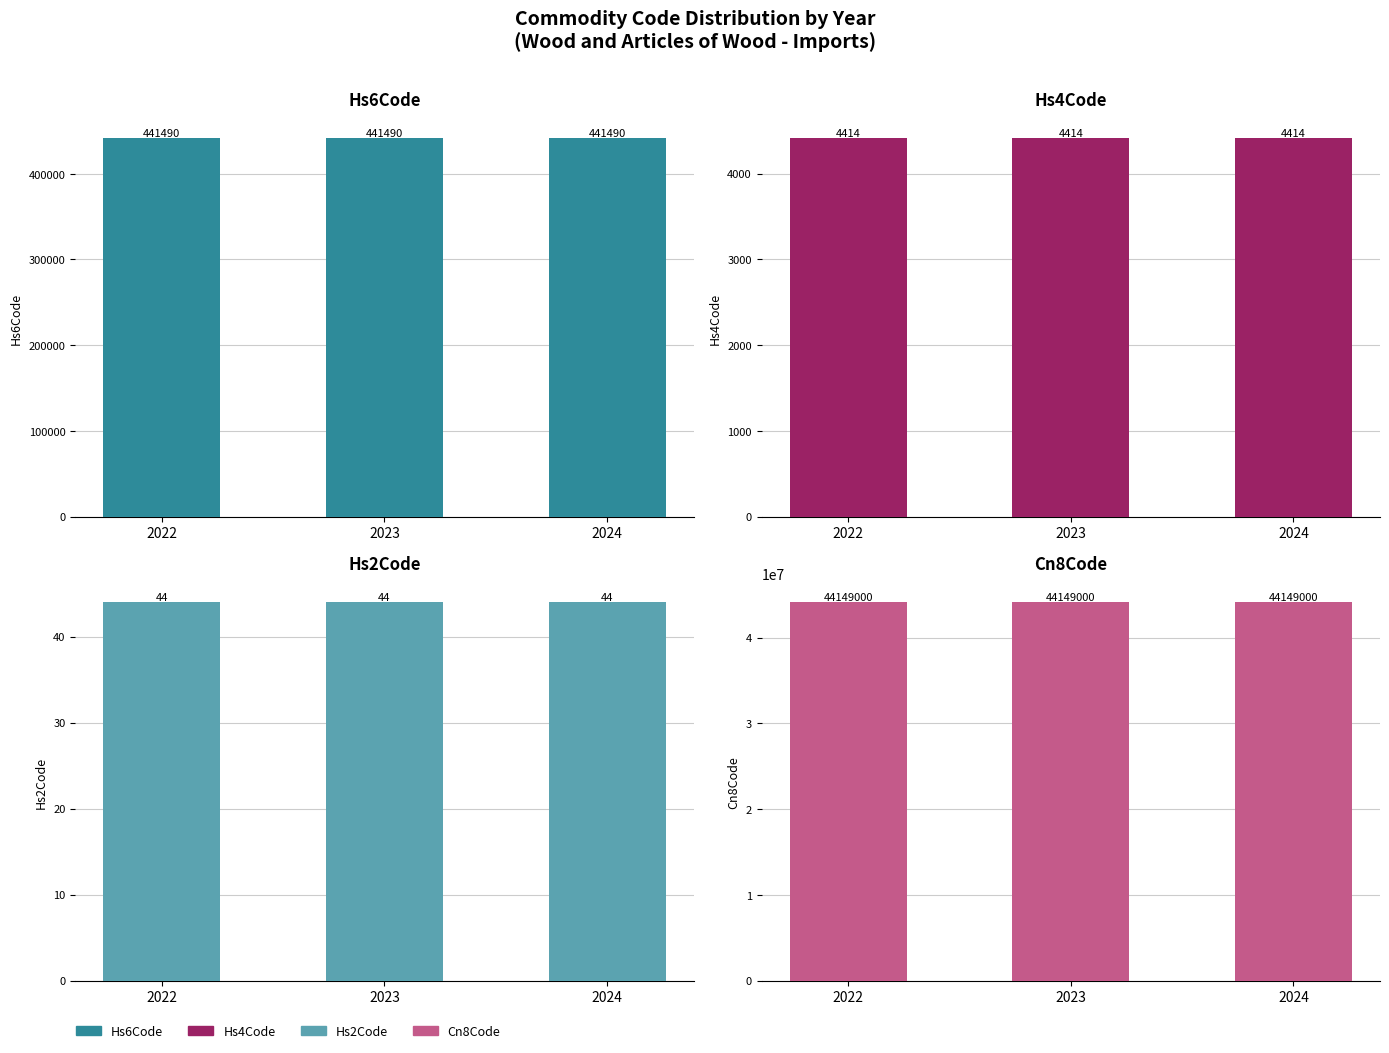

What is the lowest value of the Hs4Code series?

4414